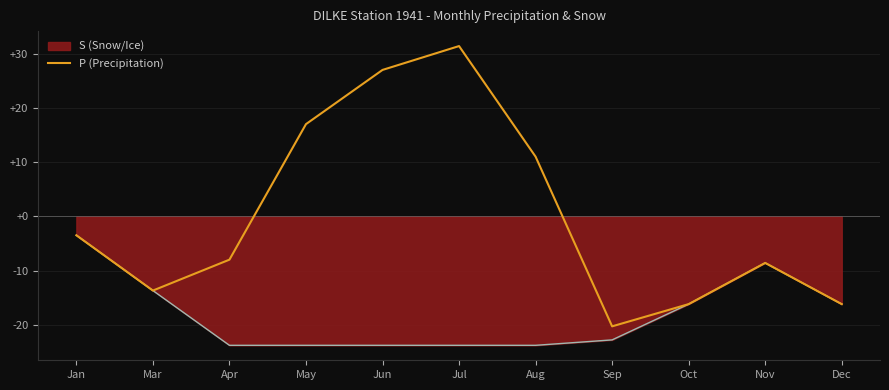

What is the maximum value shown in the chart?

31.4